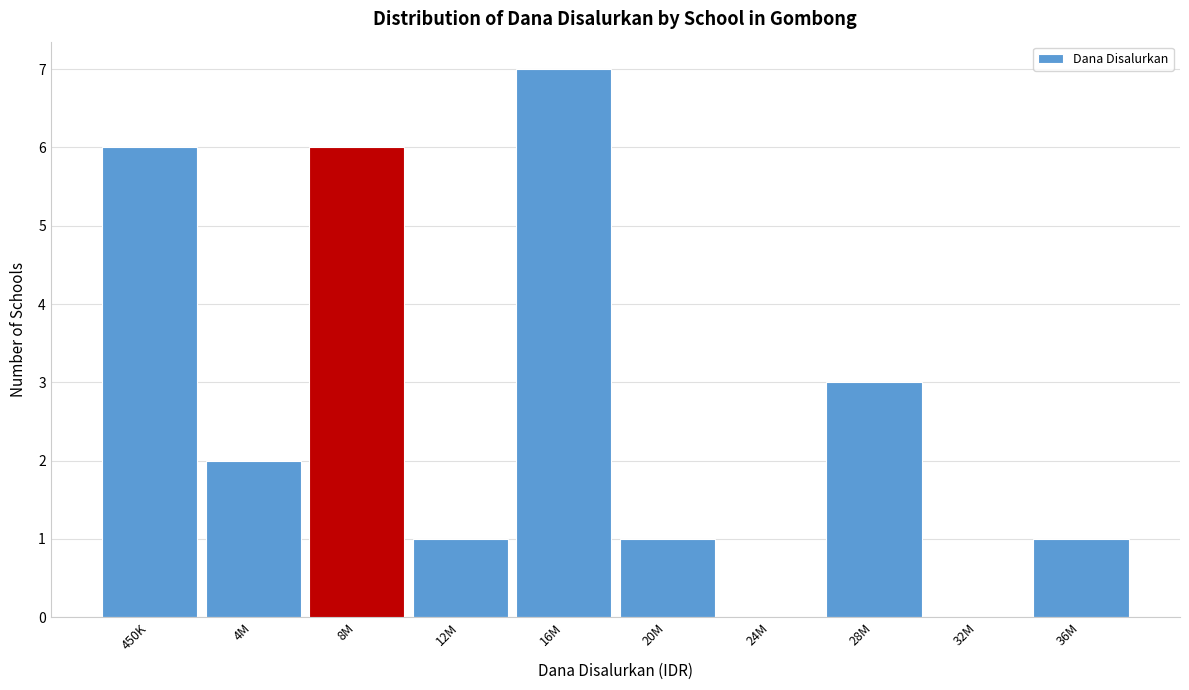

Reading right to left, extract all data points from this chart.

36M=1	32M=0	28M=3	24M=0	20M=1	16M=7	12M=1	8M=6	4M=2	450K=6